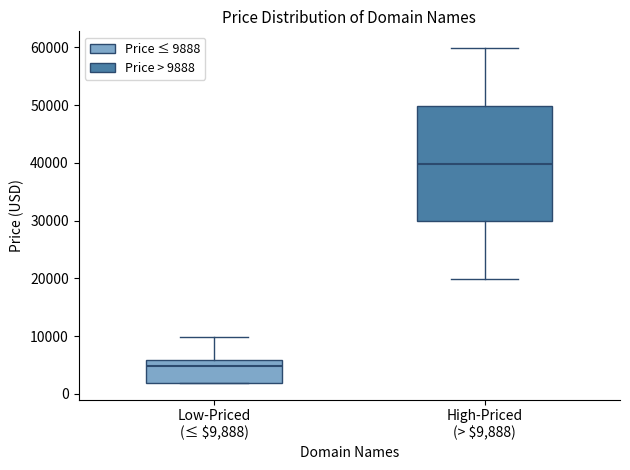

Reading left to right, transcribe this box plot: for each box, give where its median line is, the range the box spans, and where its two whiskers end, as read against the y-axis. The values are not printed on the chart, so give them approximately, as read against the axis.

Low-Priced (≤ $9,888): median 5000, box 2000 to 6000, whiskers 2000 to 10000
High-Priced (> $9,888): median 40000, box 30000 to 50000, whiskers 20000 to 60000